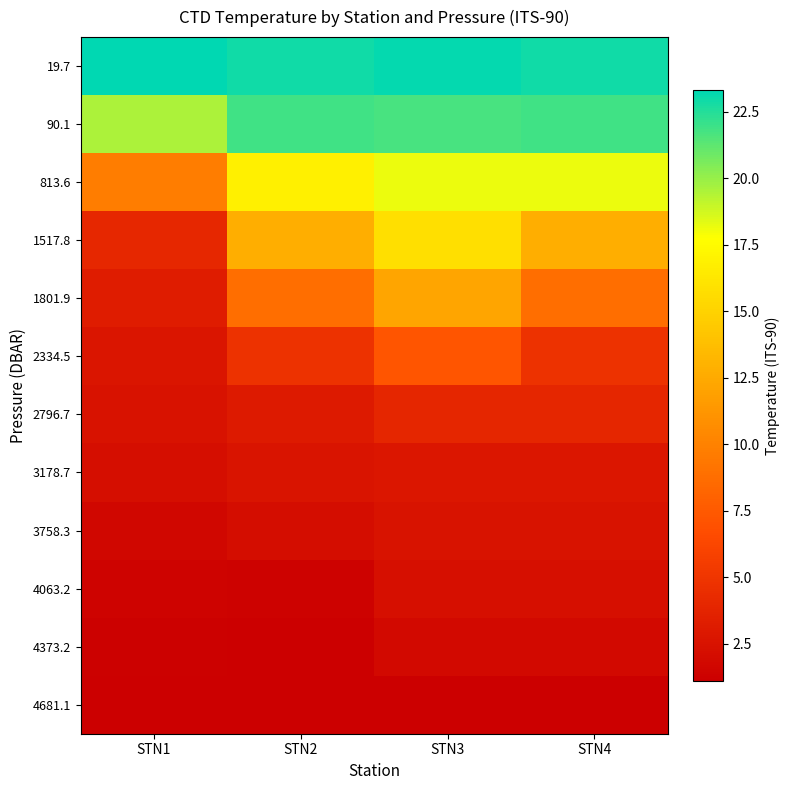

At how many categories does at least one series exceed 21?

4